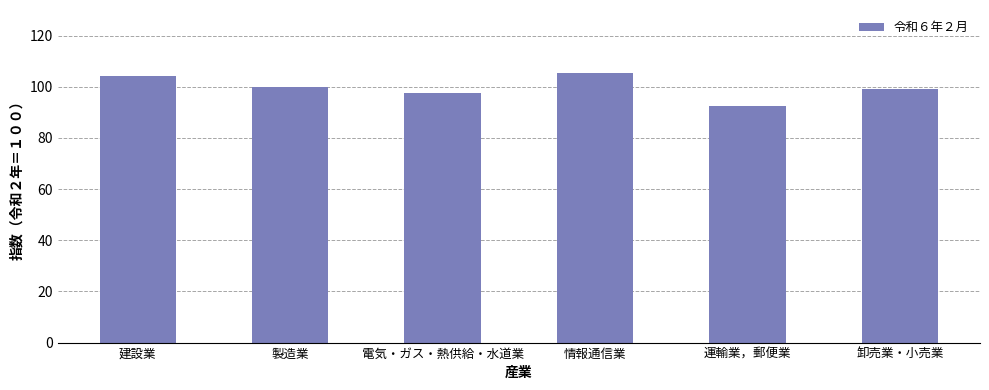

How many series are shown in this chart?

1